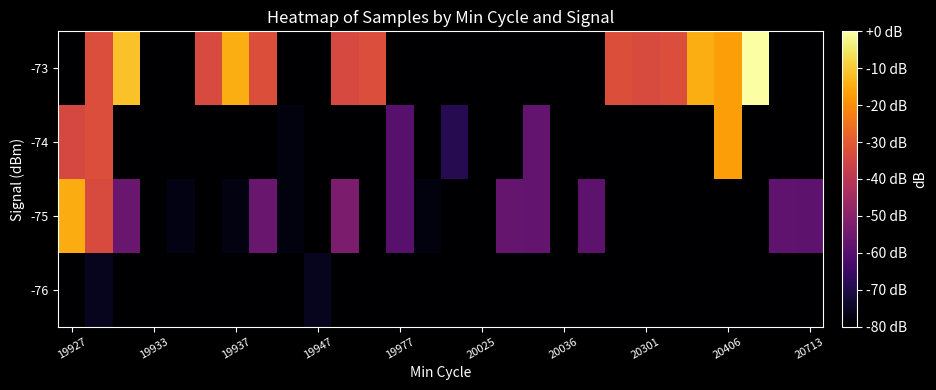

List the series in order of their overall mean, lowest first.

-76, -74, -75, -73